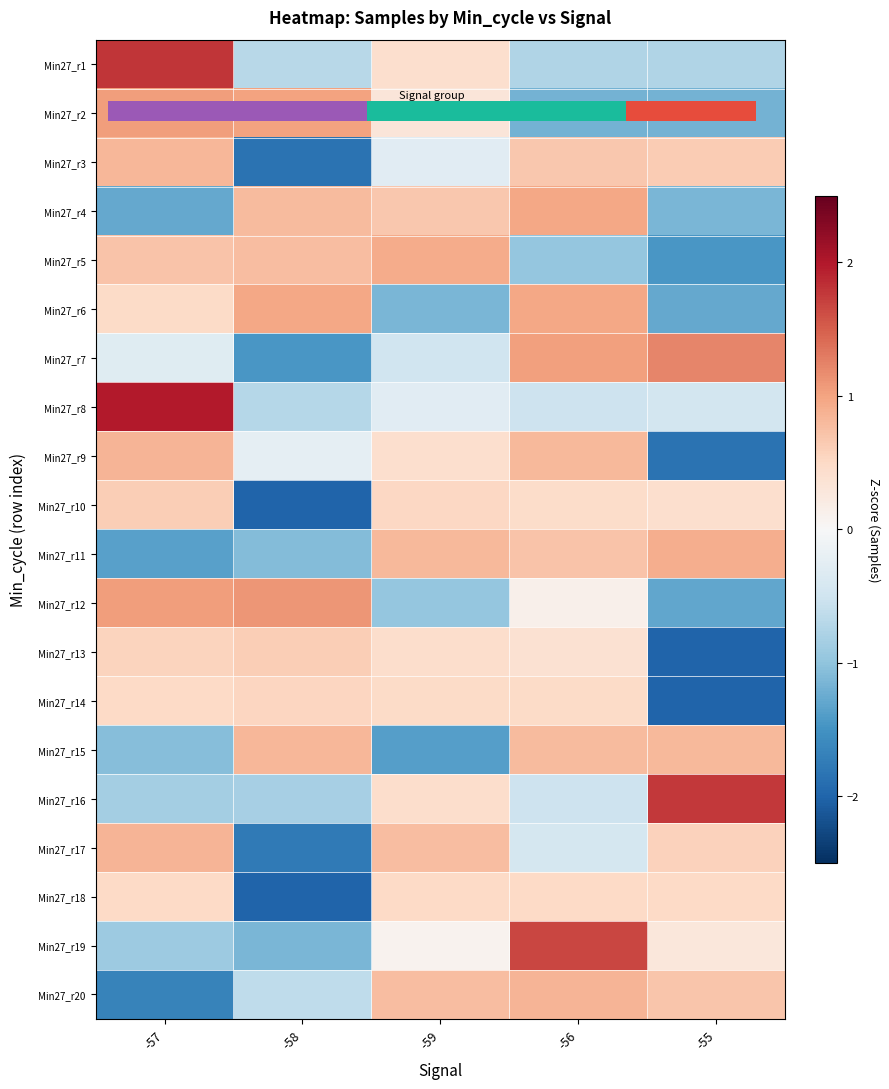

At which category is the sum across all series the highest?

-56